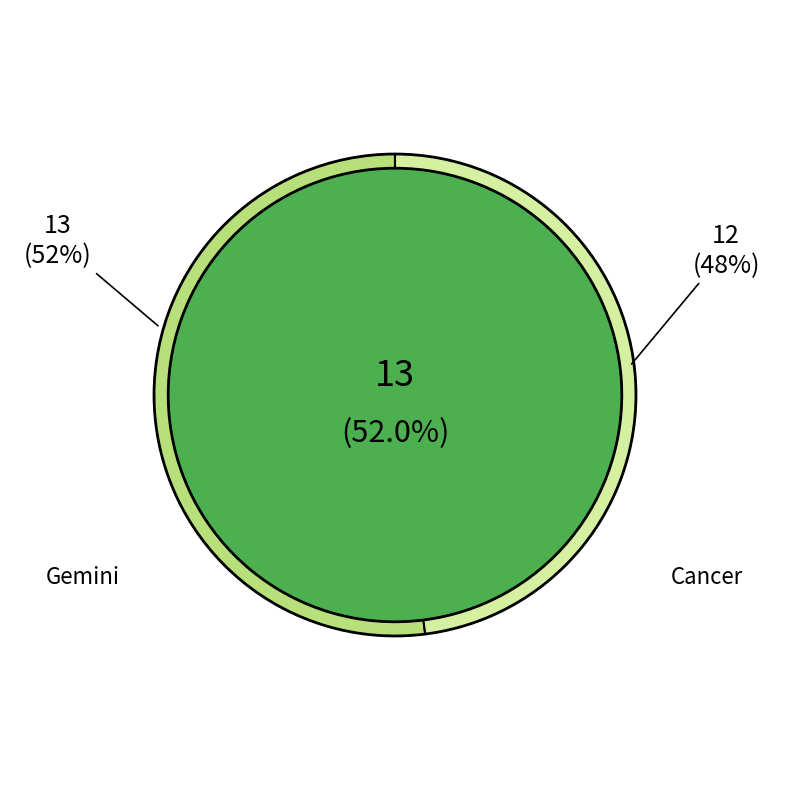

What is the largest slice in the pie chart?

Gemini